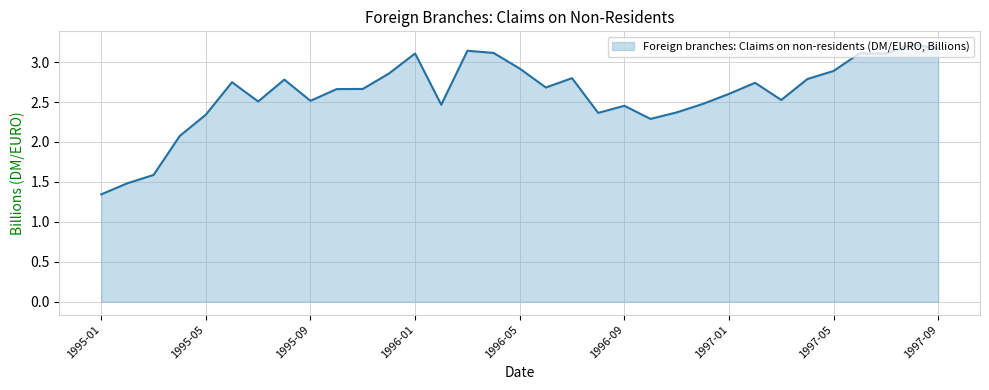

What is the maximum value shown in the chart?

3.2